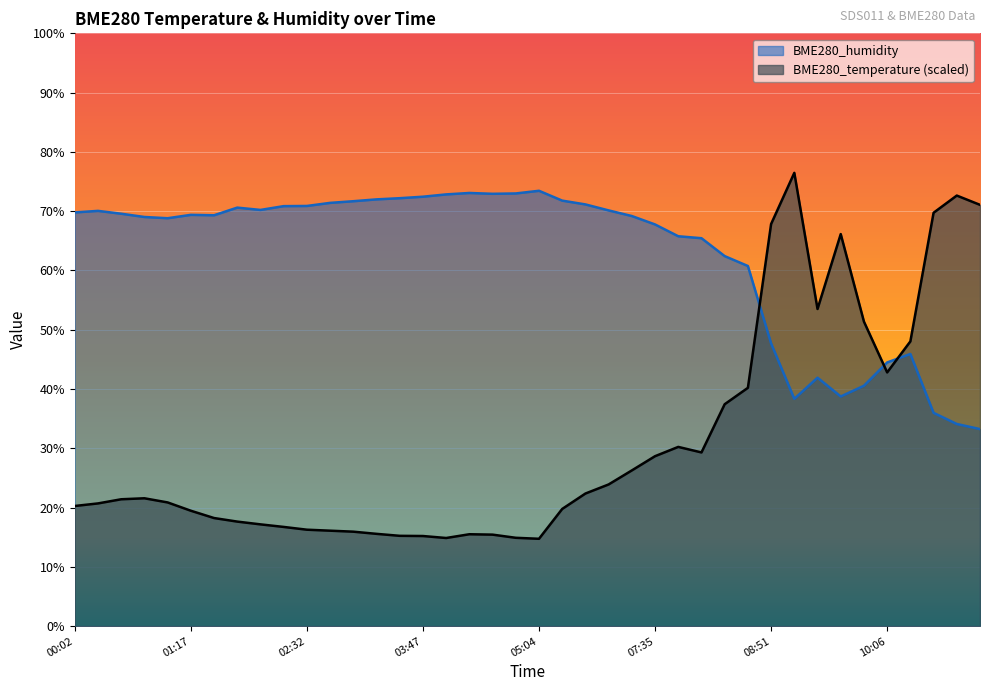

What is the minimum value shown in the chart?

14.7